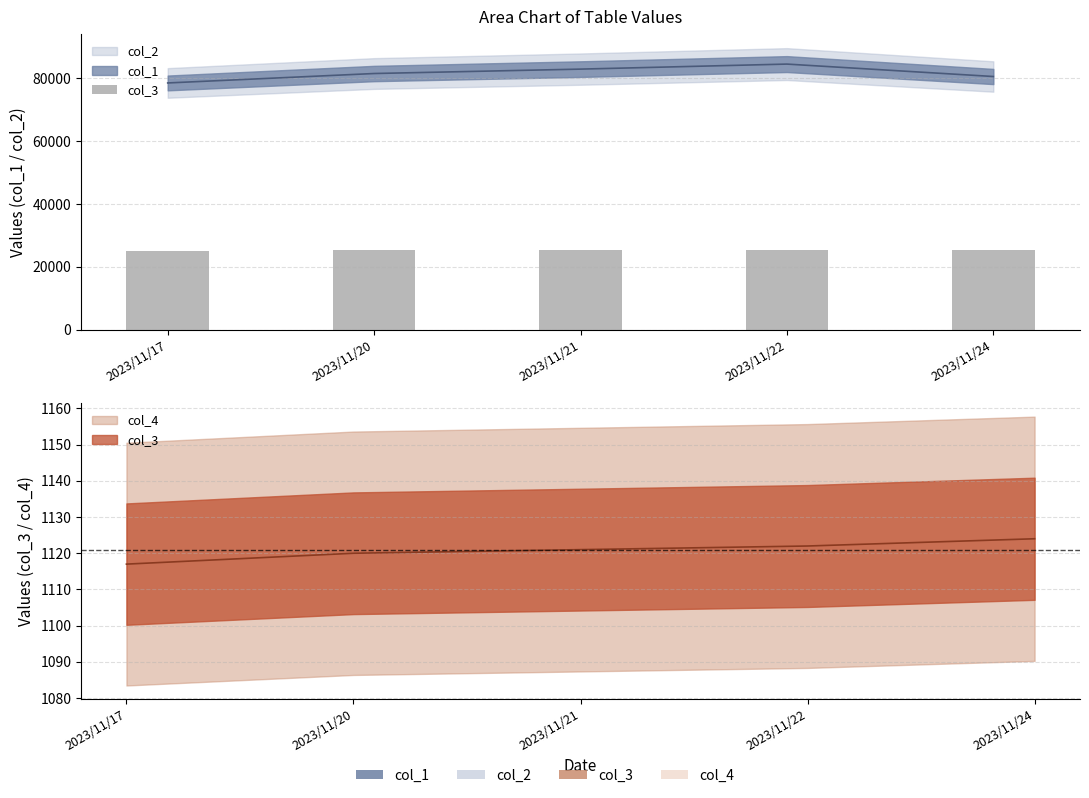

At which category does the chart reach its minimum across all series?

2023/11/17